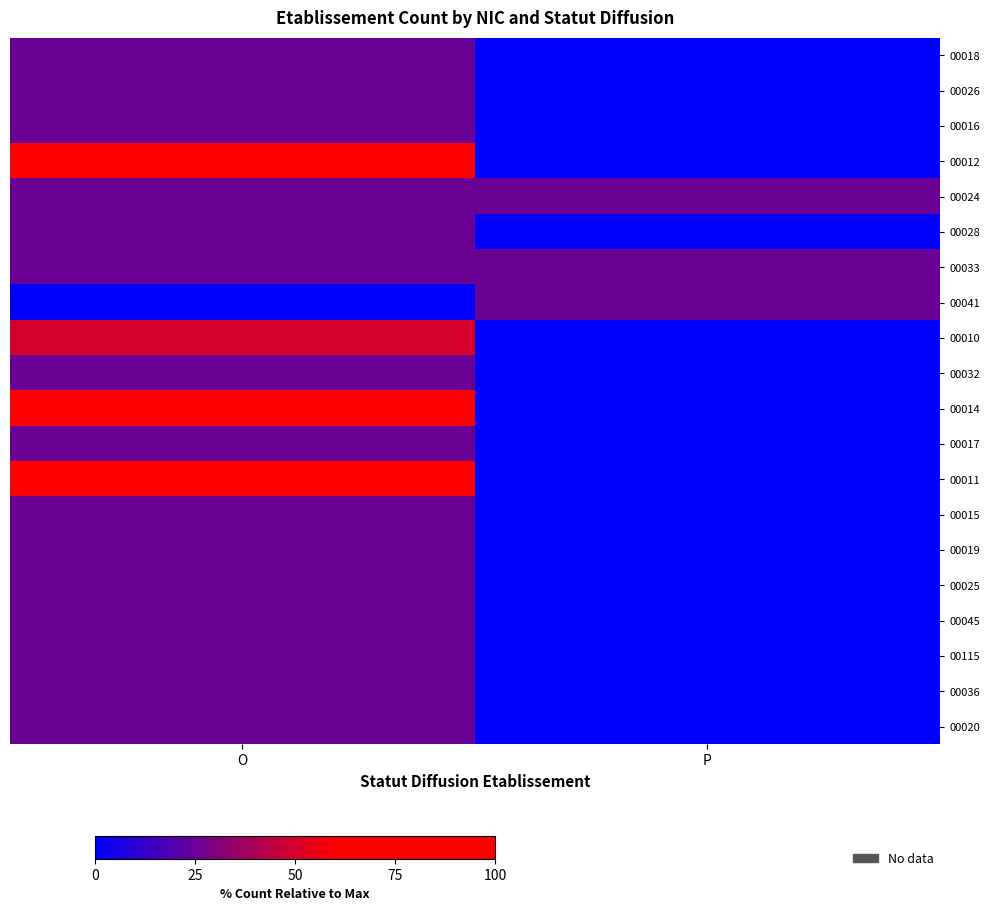

Which series changed the most between O and P?

00014